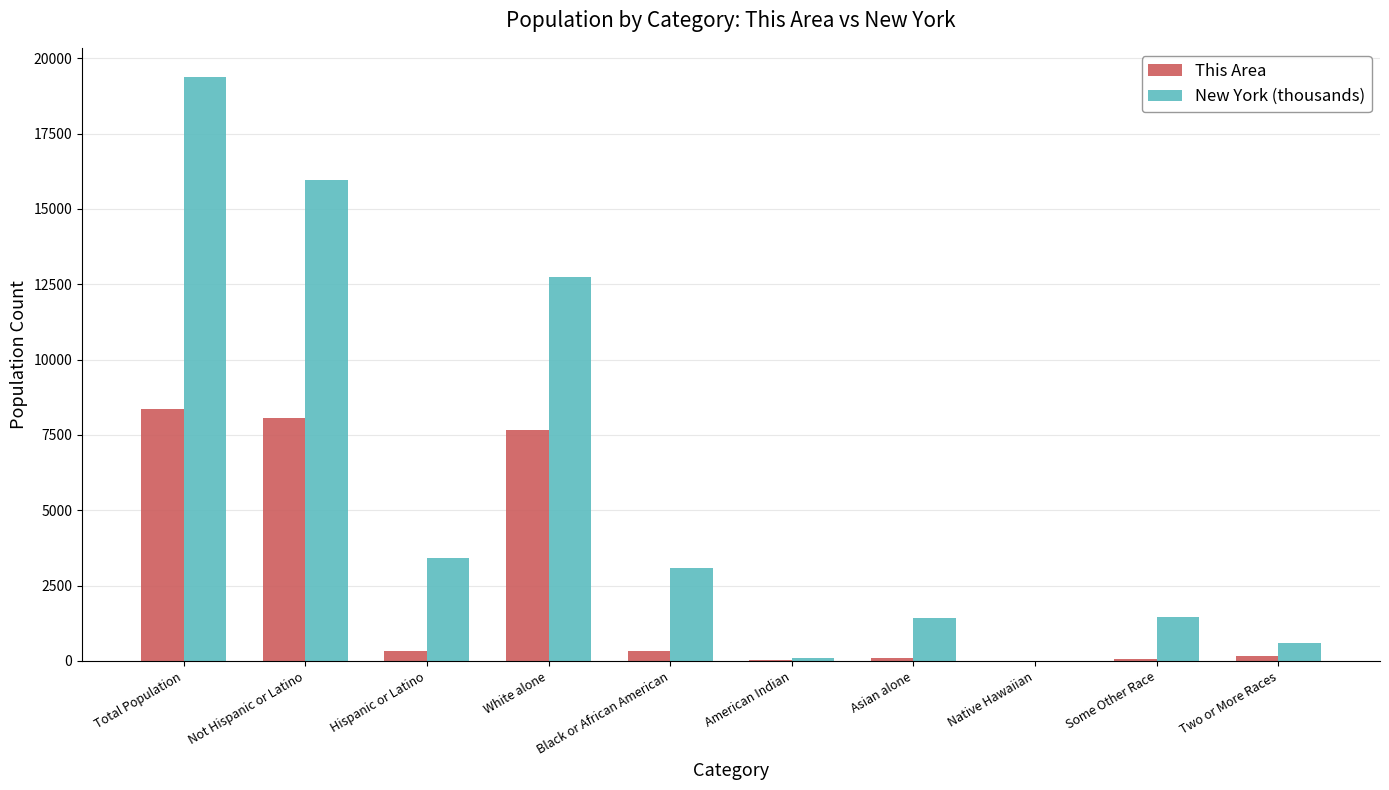

At which category is the sum across all series the highest?

Total Population